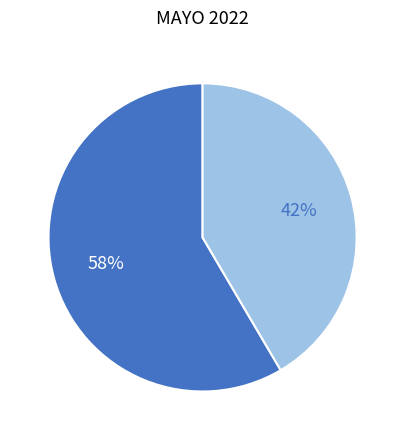

To the nearest percent, what is the average slice percentage?

50%